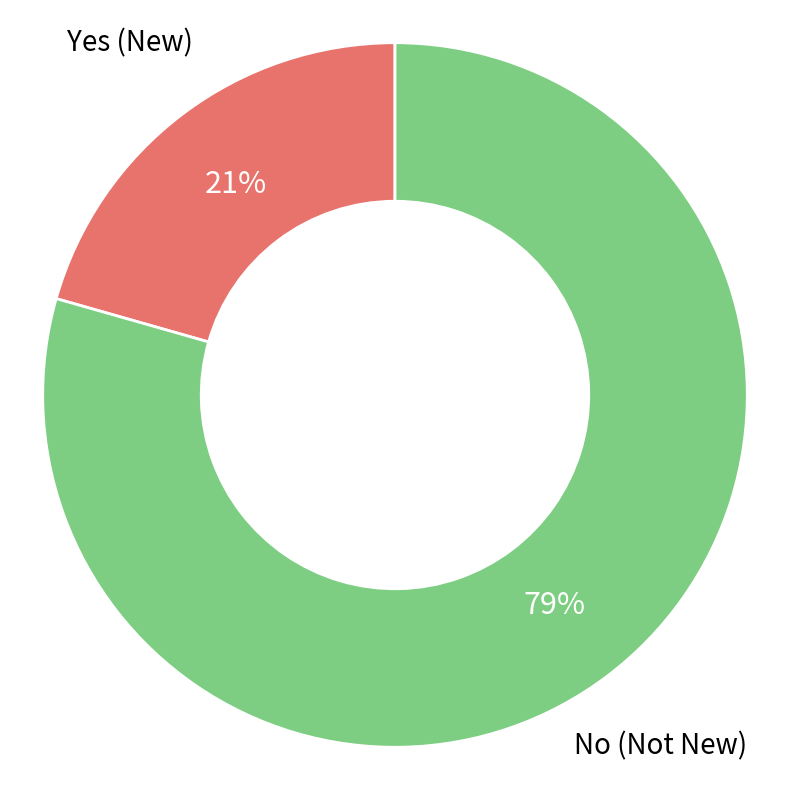

To the nearest percent, what is the average slice percentage?

50%